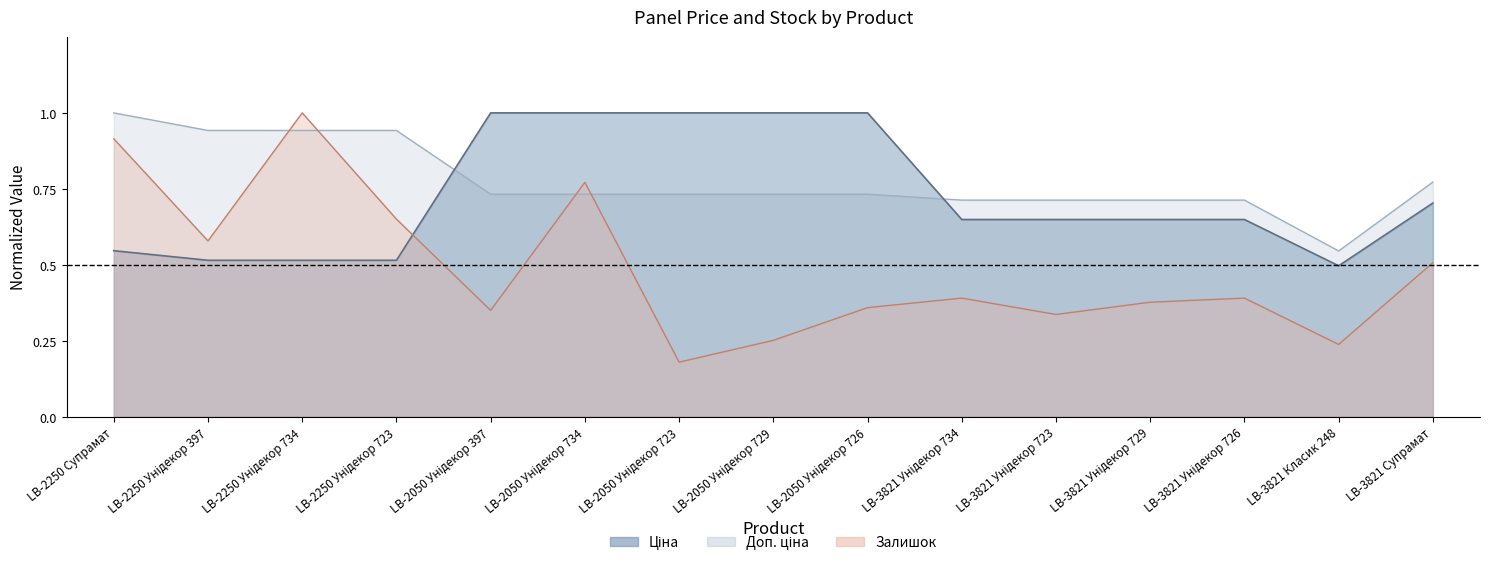

Count the Ціна values in the range 0 to 1.

15